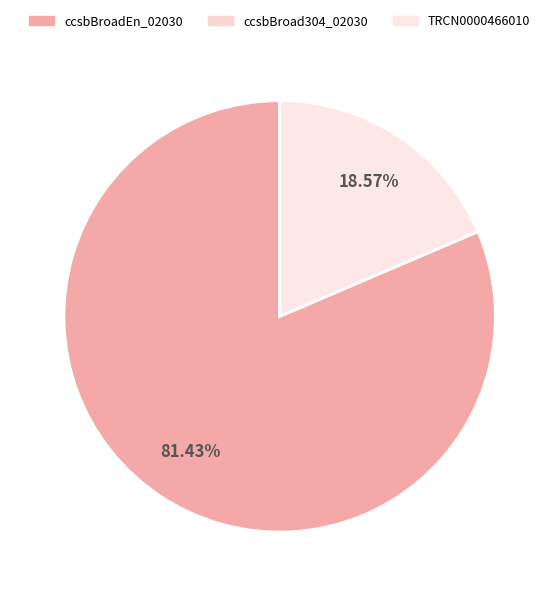

What is the largest slice in the pie chart?

ccsbBroadEn_02030